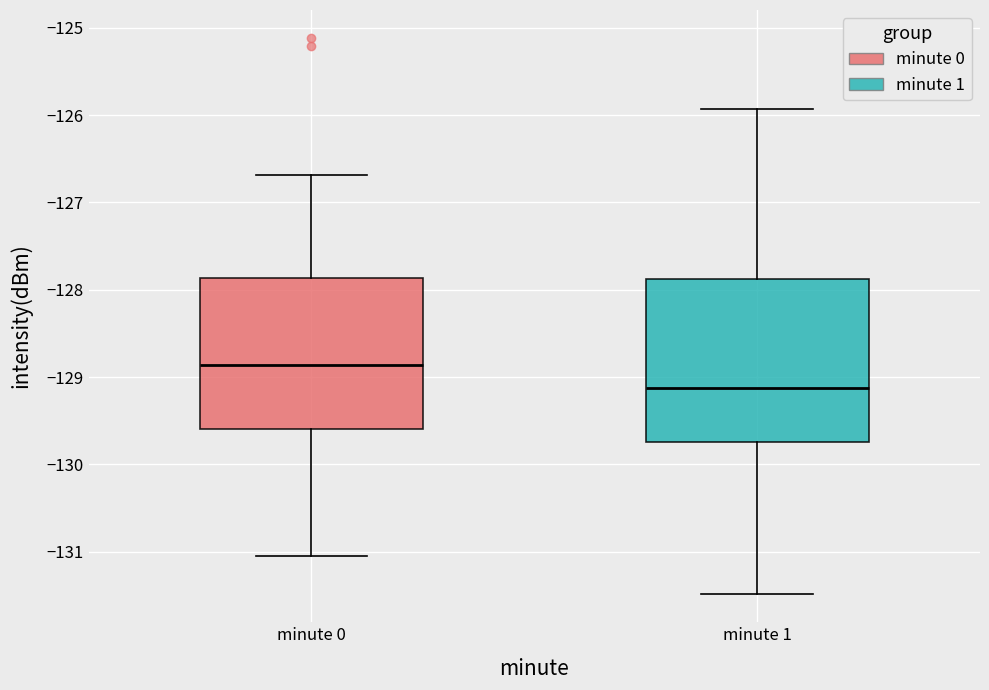

Reading left to right, read every box against the y-axis: the position of its median line, the range the box covers, and the ends of its whiskers. The values are not printed on the chart, so give them approximately, as read against the axis.

minute 0: median -128.9, box -129.6 to -127.9, whiskers -131.0 to -126.7
minute 1: median -129.1, box -129.7 to -127.9, whiskers -131.5 to -125.9